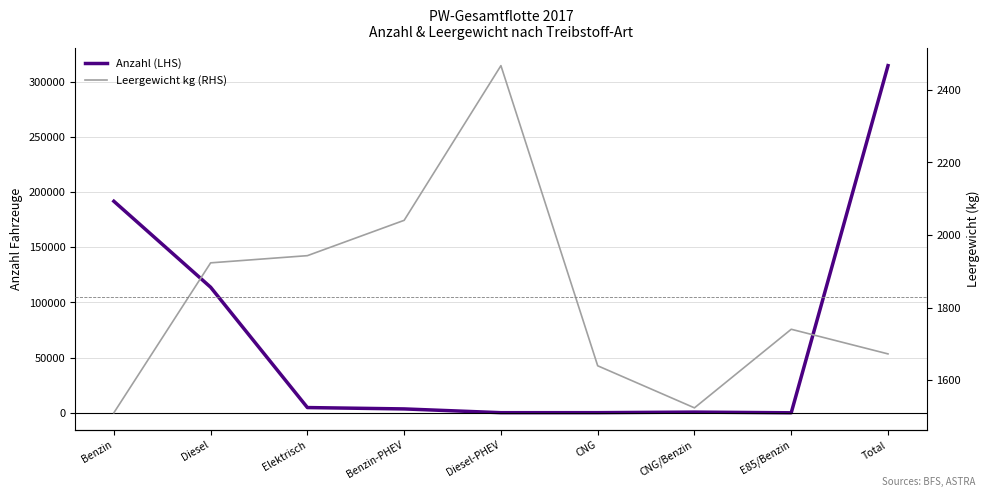

After their last crossing, which series has the higher values: Leergewicht kg (RHS) or Anzahl (LHS)?

Anzahl (LHS)